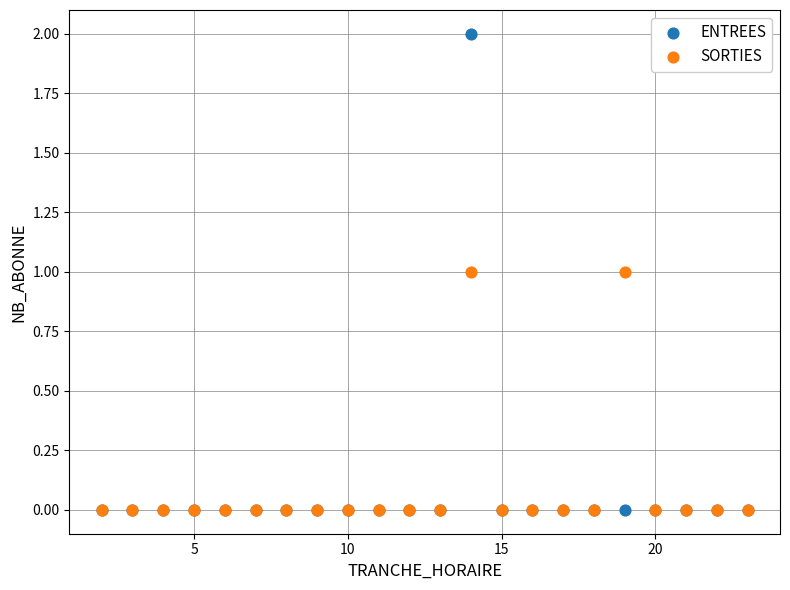

What are all the series names shown in the legend?

ENTREES, SORTIES